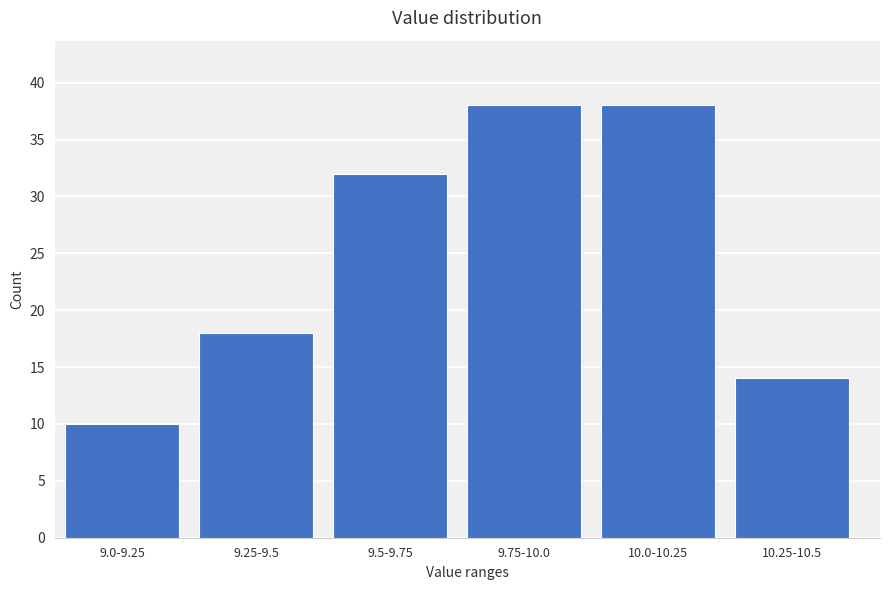

Reading left to right, transcribe all the data shown in this chart.

9.0-9.25=10	9.25-9.5=18	9.5-9.75=32	9.75-10.0=38	10.0-10.25=38	10.25-10.5=14